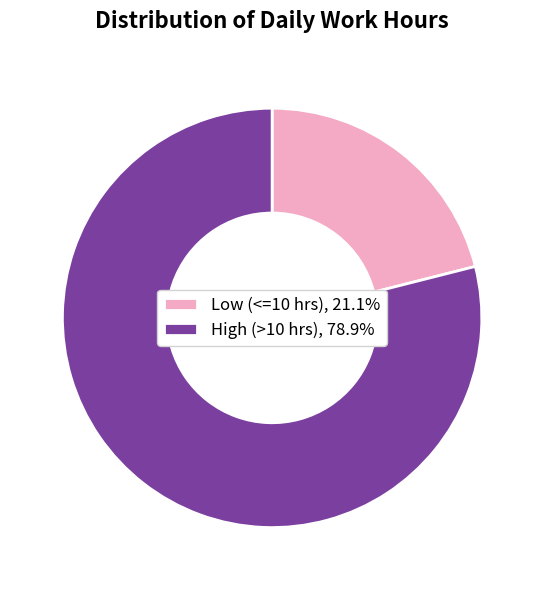

How many segments does this pie chart have?

2